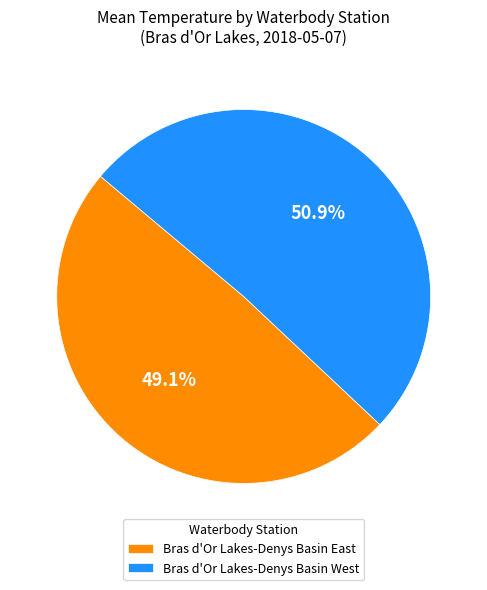

Which slice is the smallest?

Bras d'Or Lakes-Denys Basin East